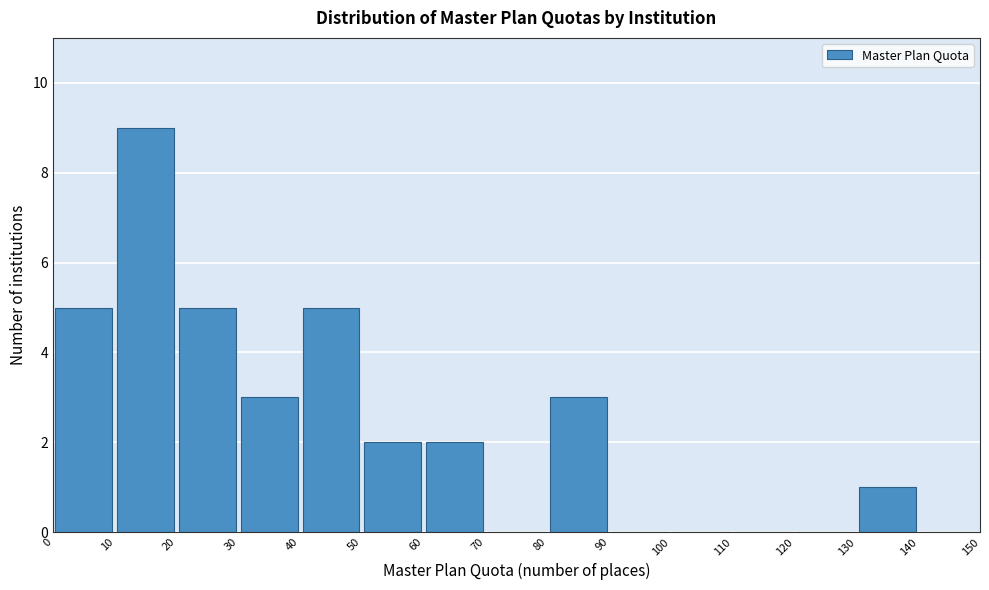

Reading left to right, transcribe this chart: for each bar, give the range it covers on the x-axis and its height. The values are not printed on the chart, so give them approximately, as read against the axis.

0 to 10: 5
10 to 20: 9
20 to 30: 5
30 to 40: 3
40 to 50: 5
50 to 60: 2
60 to 70: 2
70 to 80: 0
80 to 90: 3
90 to 100: 0
100 to 110: 0
110 to 120: 0
120 to 130: 0
130 to 140: 1
140 to 150: 0